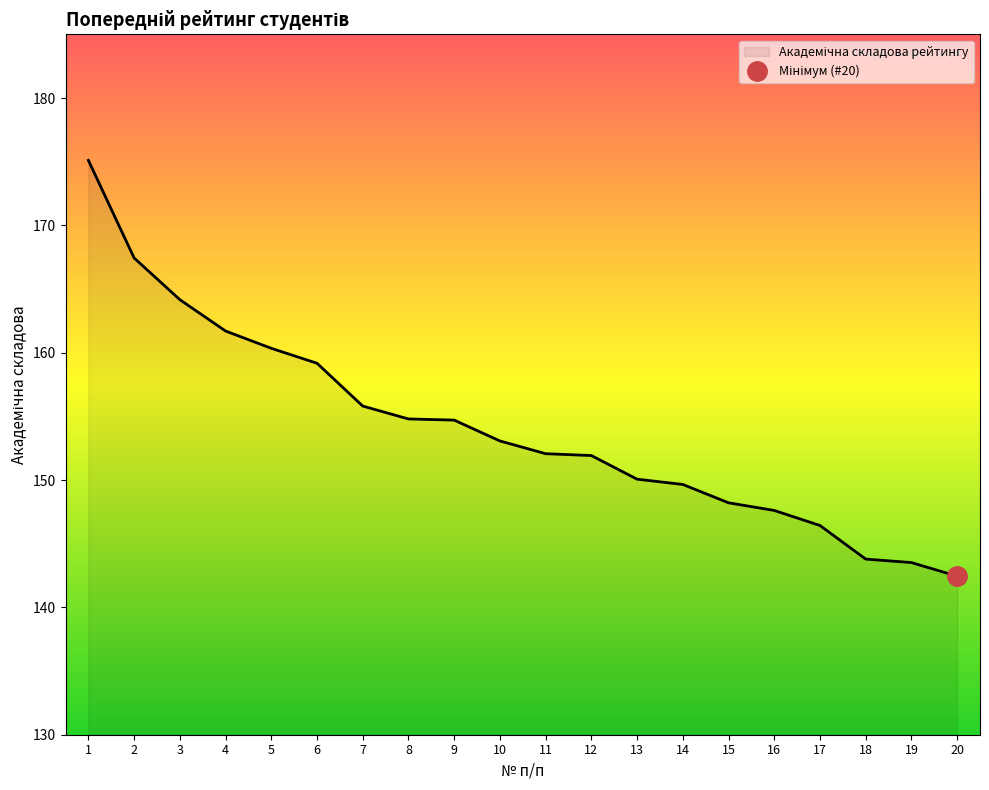

Which has a higher value, 20 or 1?

1